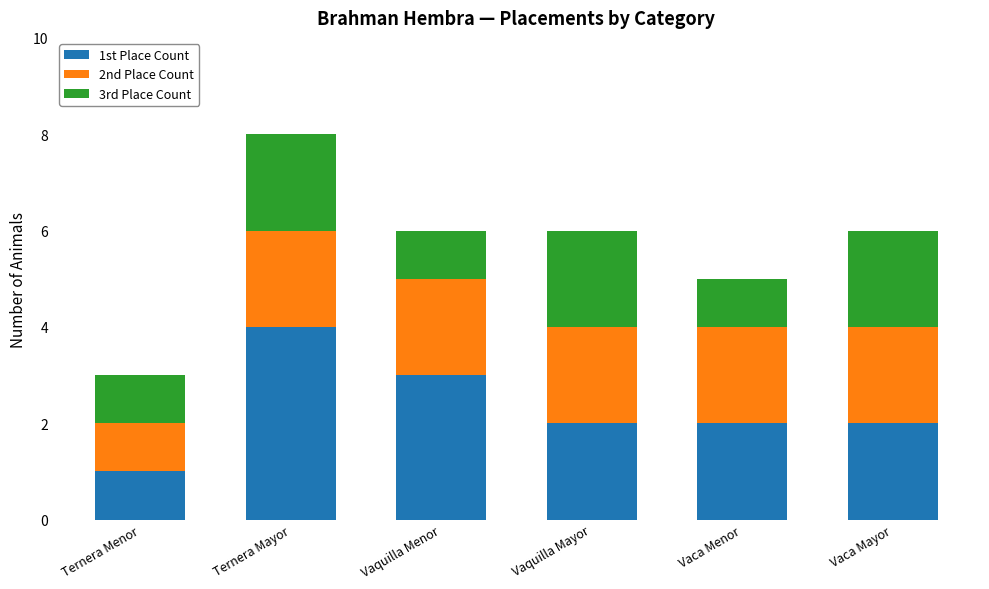

How many data points does each series have?

6